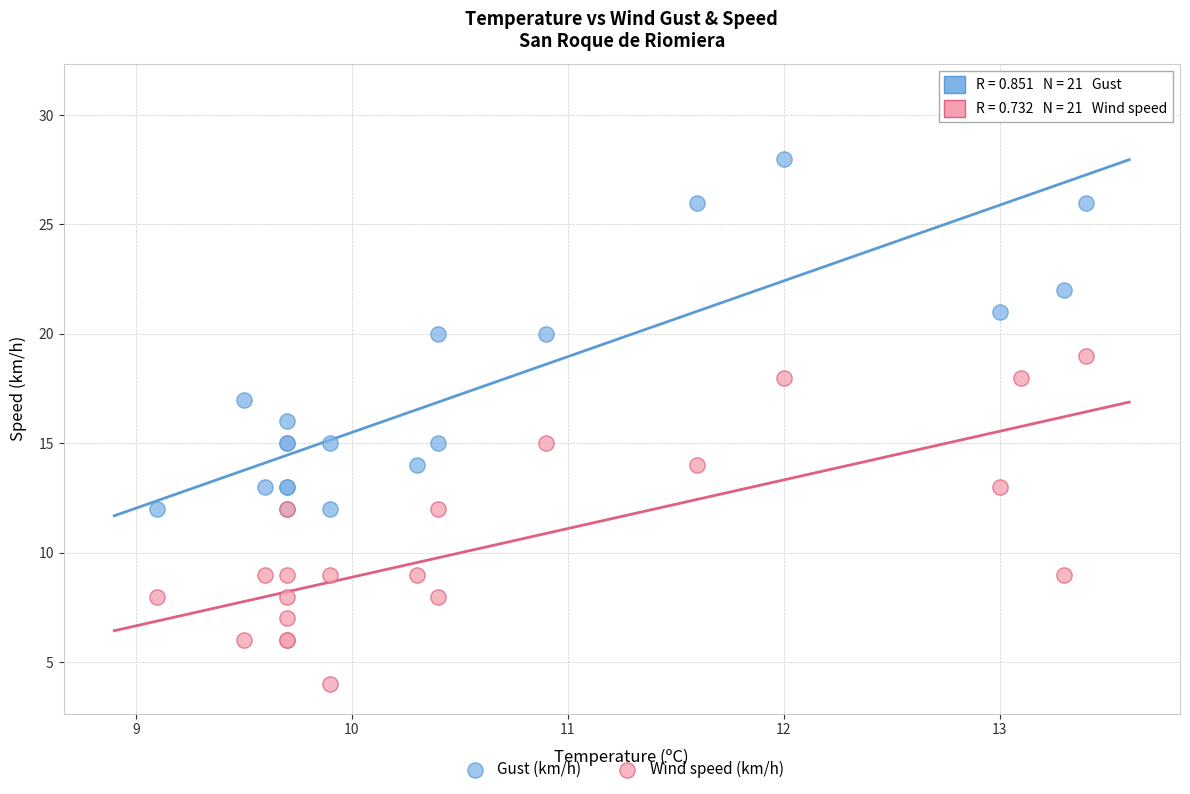

Which series has the widest spread of Y values?

Gust (km/h)